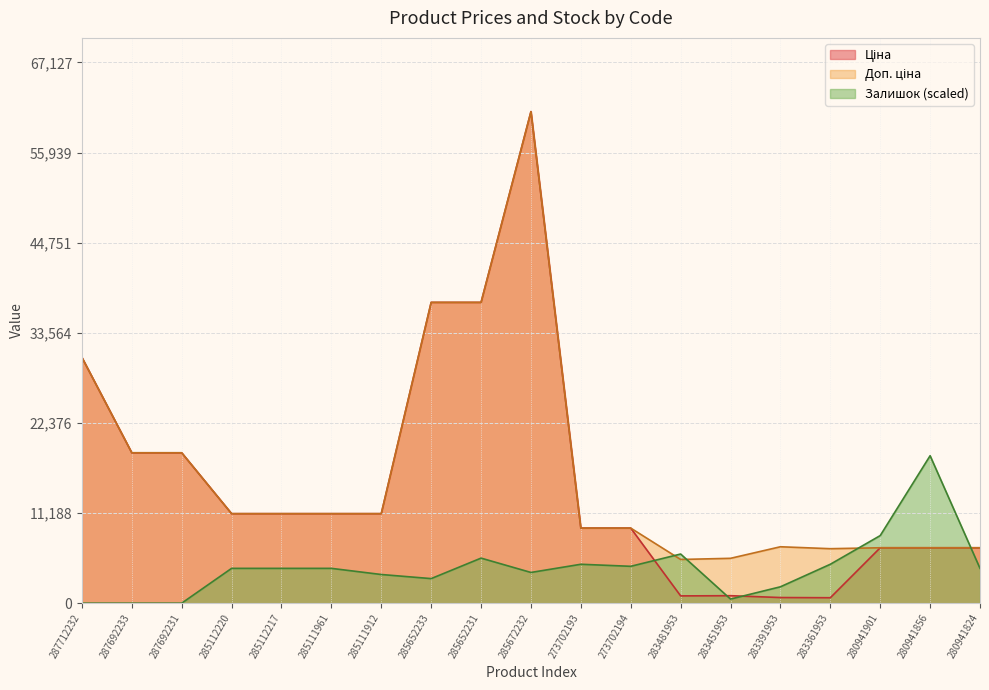

What is the sum of all Доп. ціна values?

312066.1